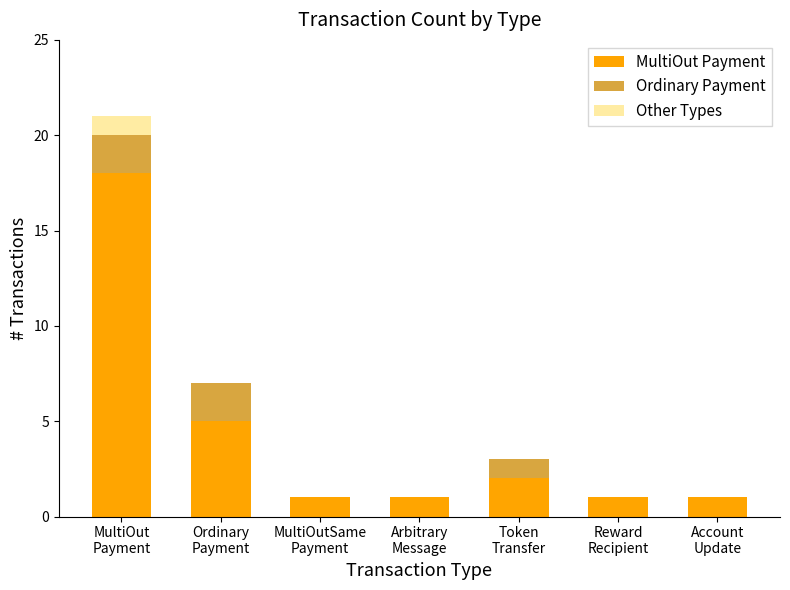

What is the maximum value for MultiOut Payment?

18